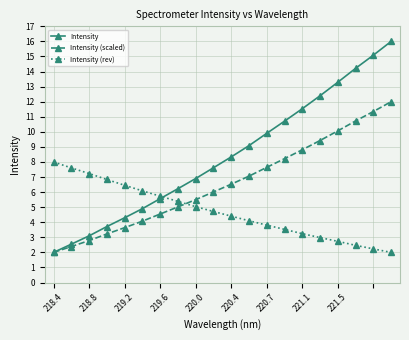

What is the lowest value of the Intensity (rev) series?

2.0